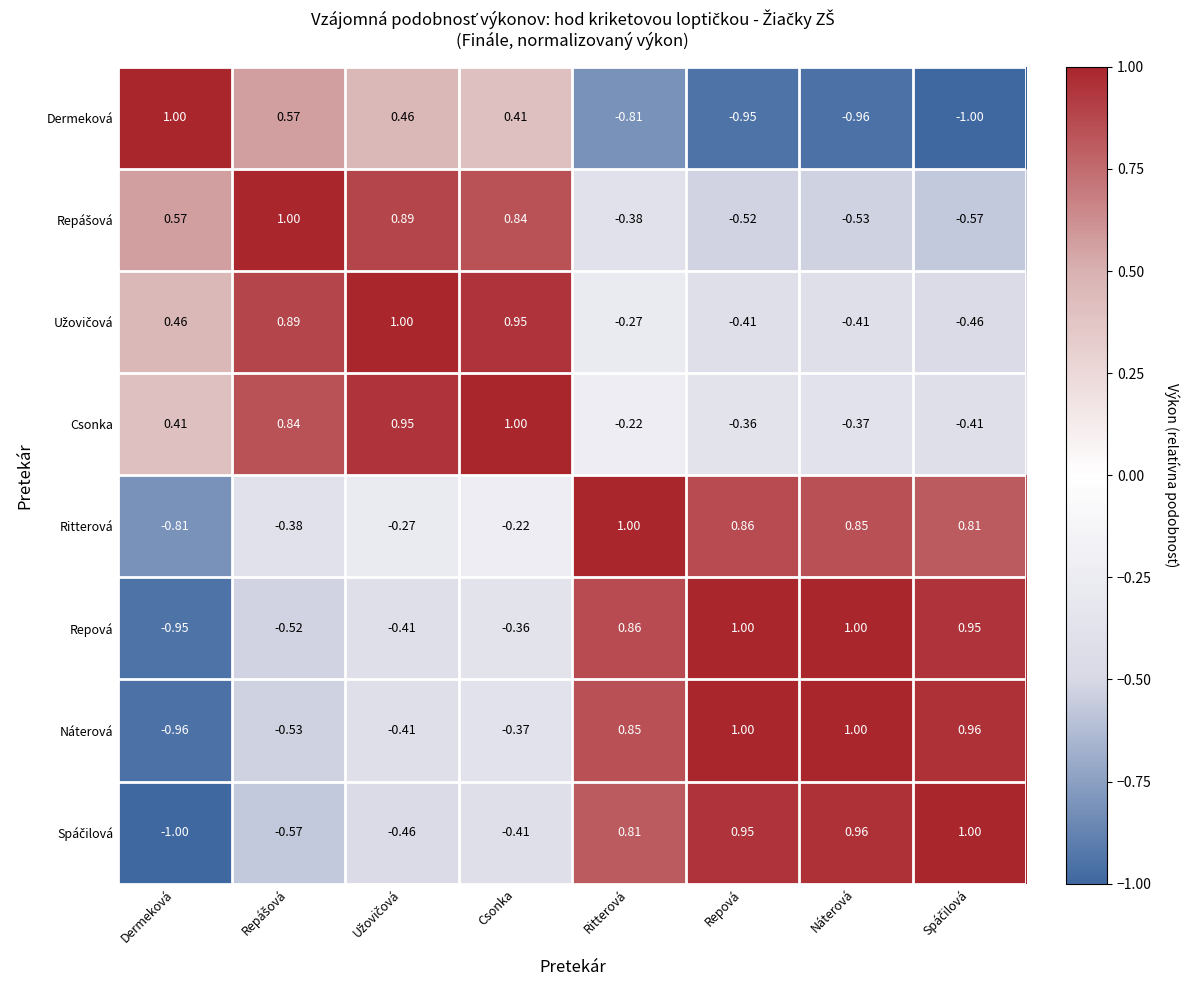

At which label is Dermeková closest to 0?

Csonka